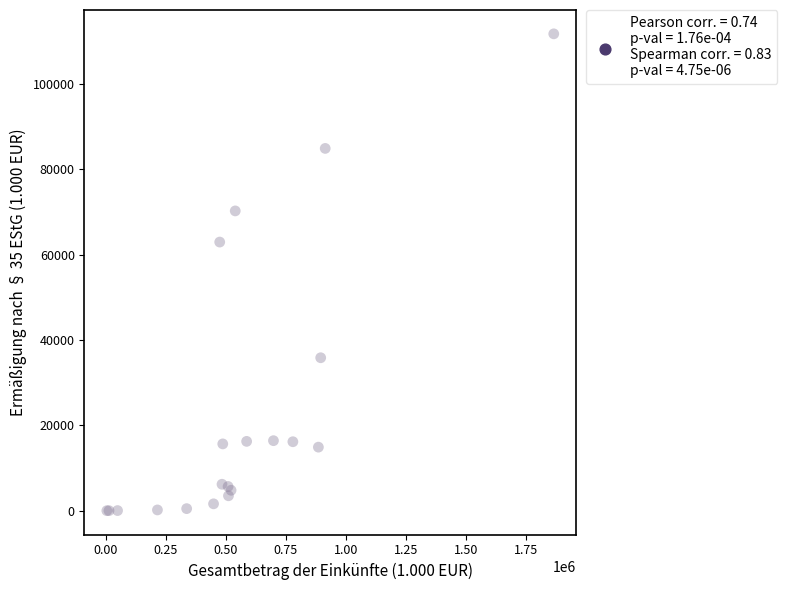

What Y value in the scatter plot is closest to 55844?

62916